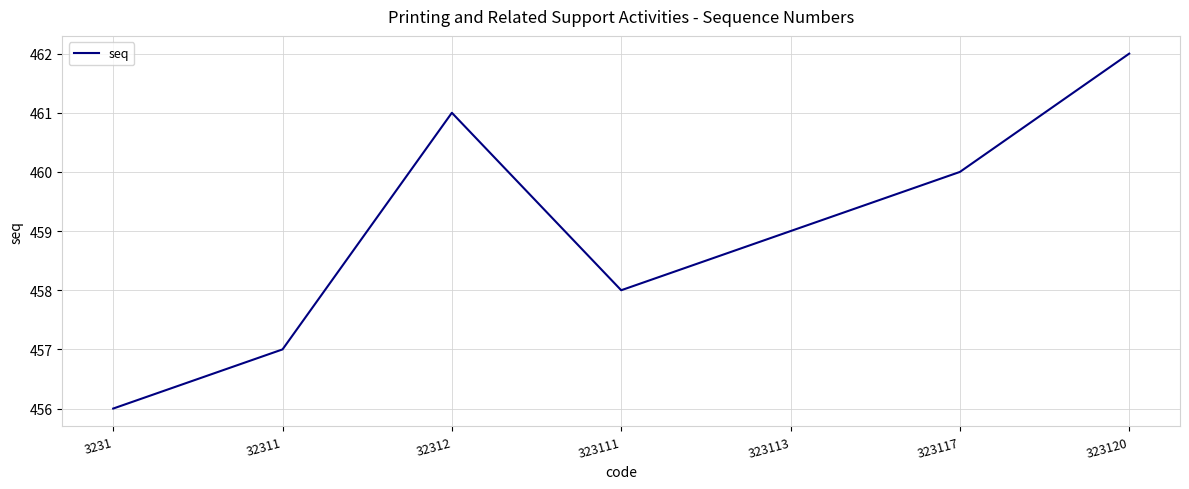

The value at 323113 is 189. True or false?

False